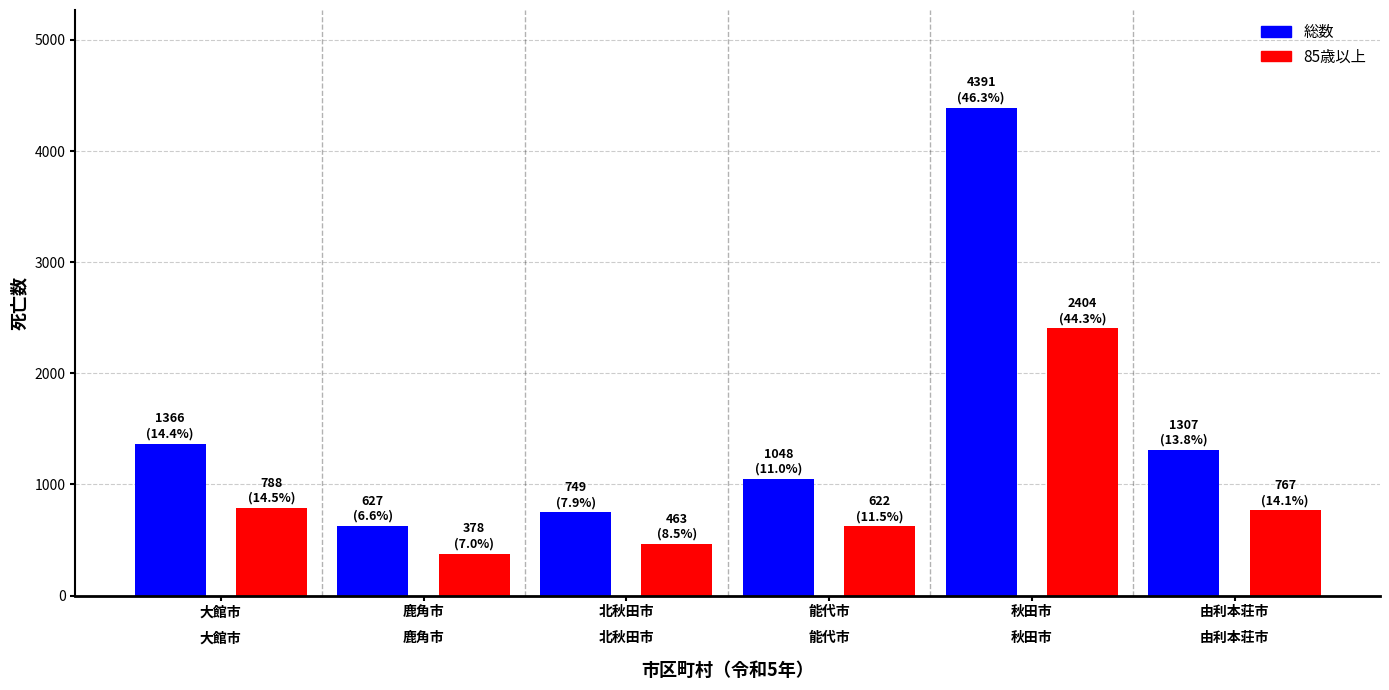

What is the spread (max minus min) of values at 能代市?

426